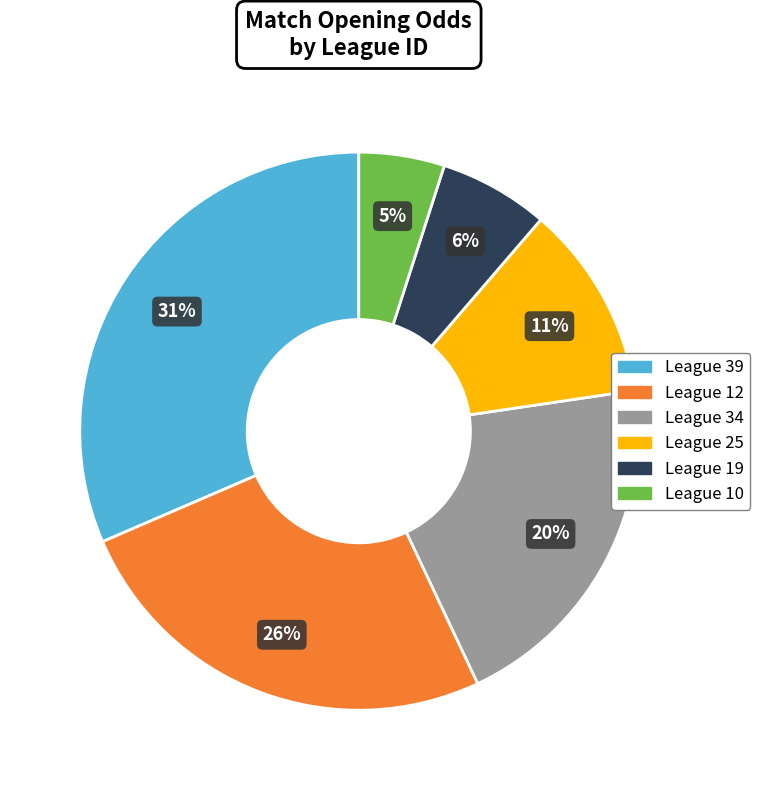

Is there any slice that represents more than half of the pie?

No